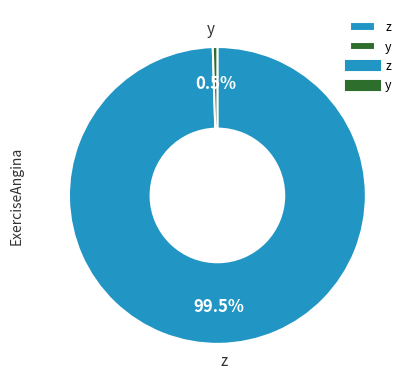

Which category accounts for the majority?

z